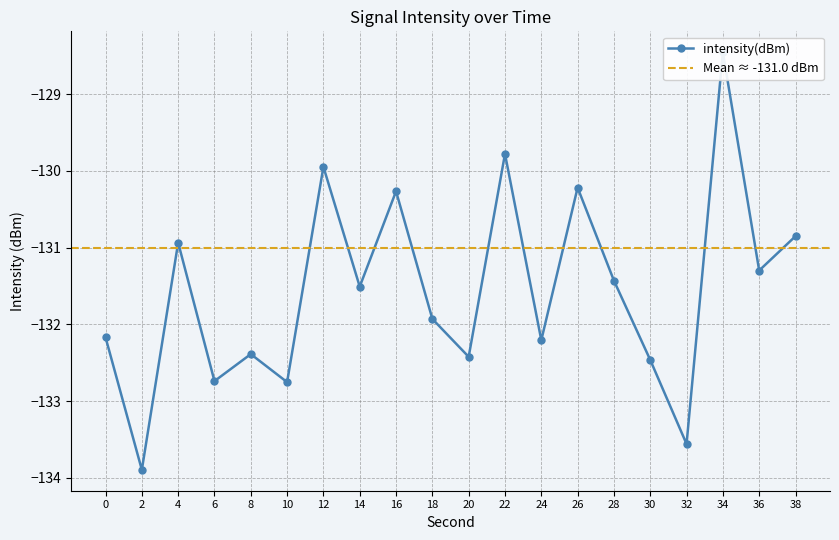

Between 18 and 4, which is larger?

4